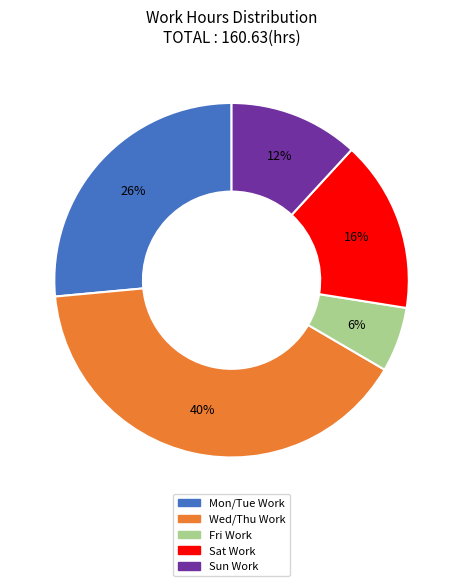

To the nearest percent, what is the difference between the largest and smallest slice percentages?

34%